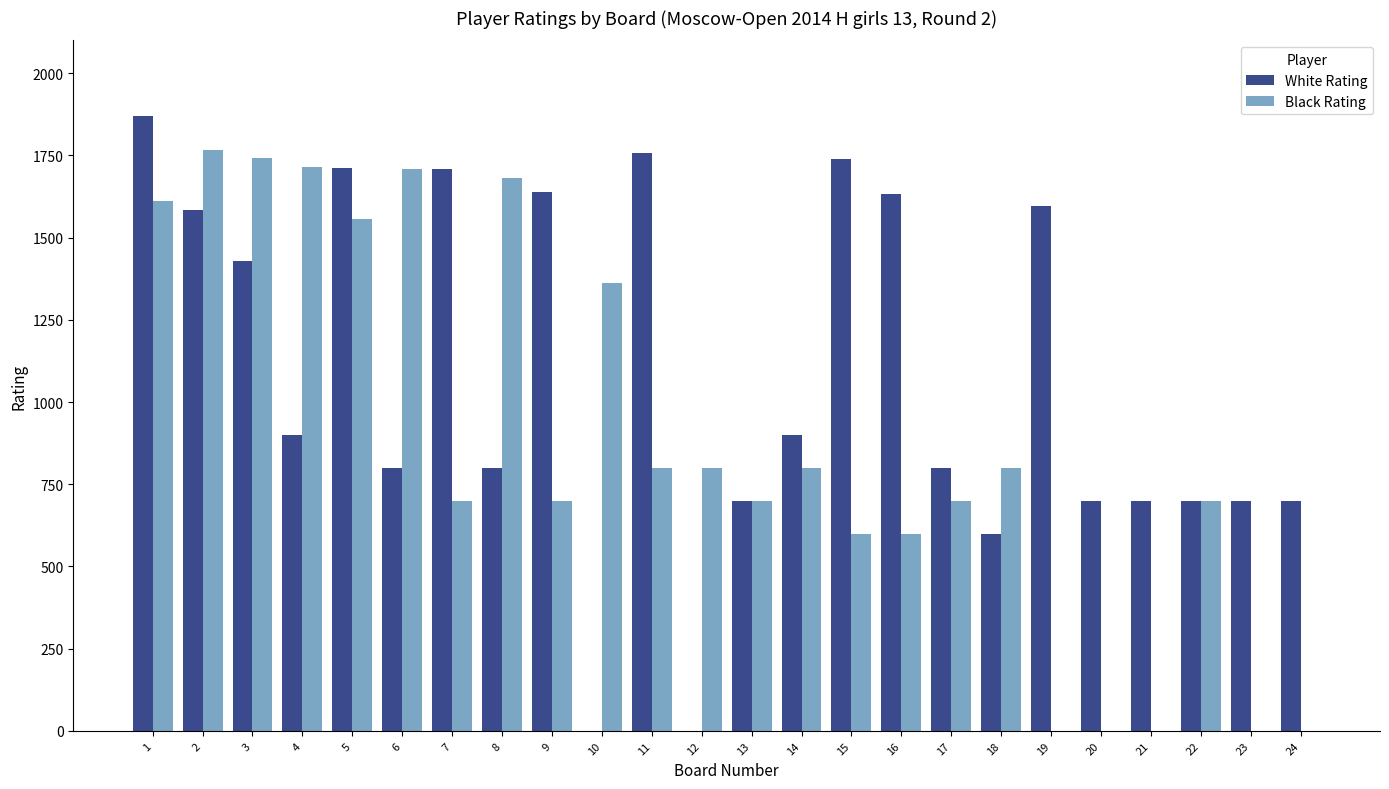

What is the maximum value shown in the chart?

1869